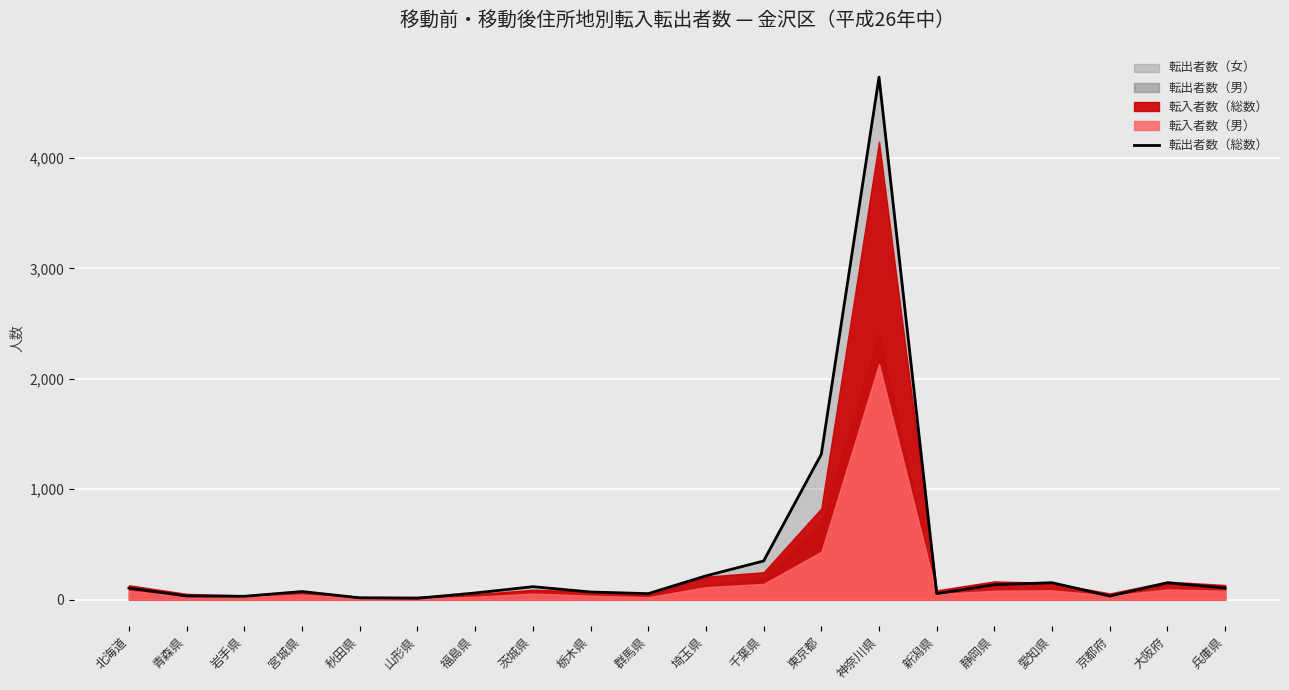

True or false: the data shows 350 at 千葉県.

True